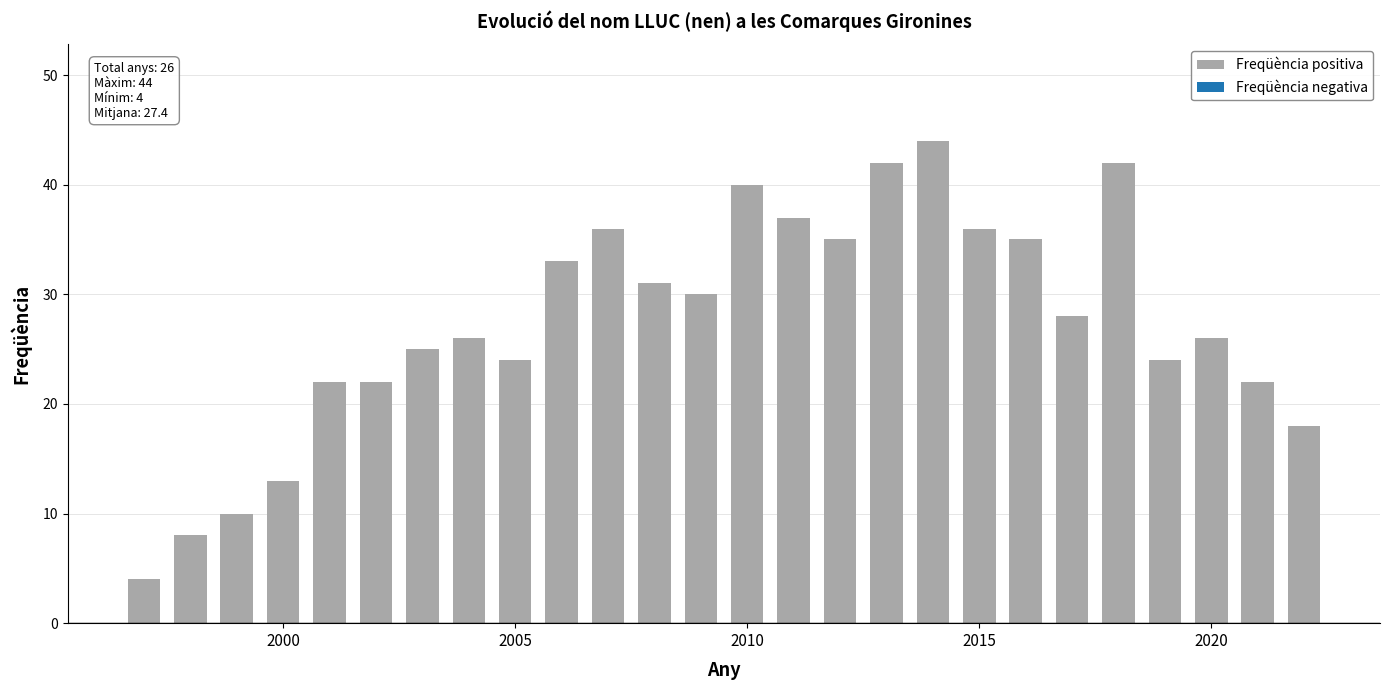

What is the minimum value shown in the chart?

4